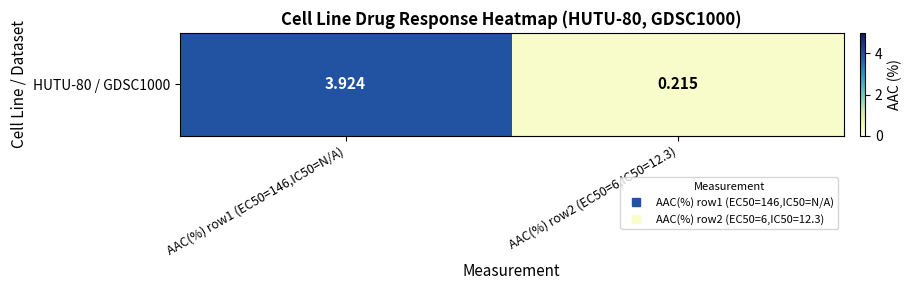

Reading left to right, what are all the values shown in this chart?

AAC(%) row1 (EC50=146,IC50=N/A)=3.9	AAC(%) row2 (EC50=6,IC50=12.3)=0.2